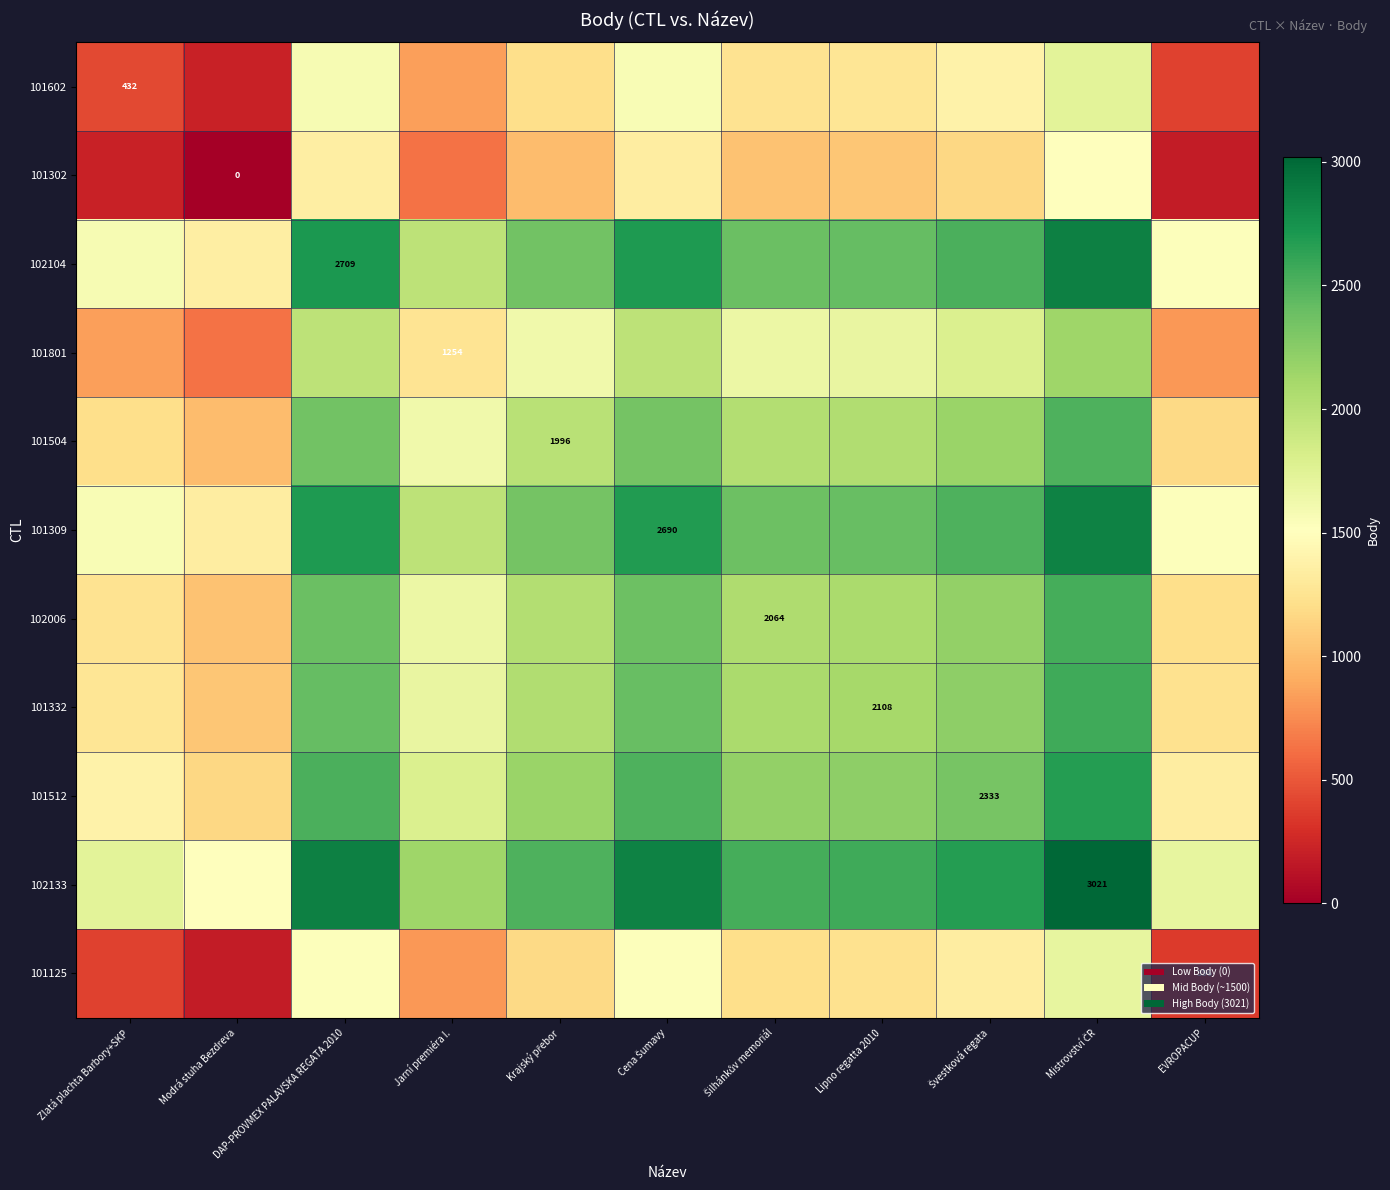

Rank the series at Cena Šumavy from lowest to highest value.

101302, 101125, 101602, 101801, 101504, 102006, 101332, 101512, 101309, 102104, 102133